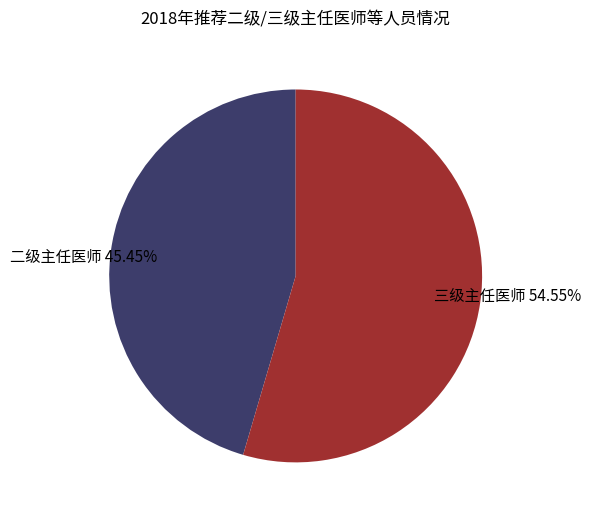

To the nearest percent, what percentage of the pie is 三级主任医师?

55%